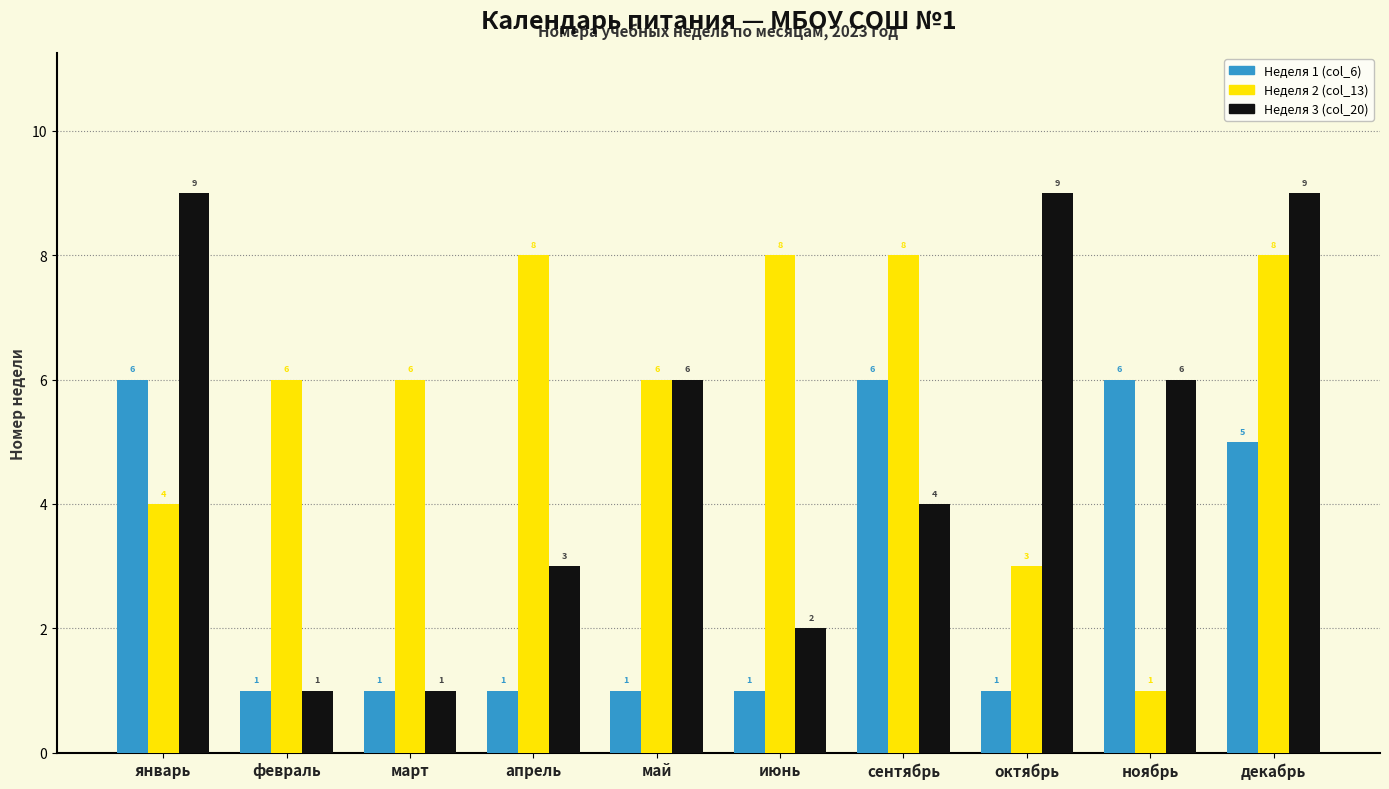

Read the Неделя 1 (col_6) value at декабрь.

5